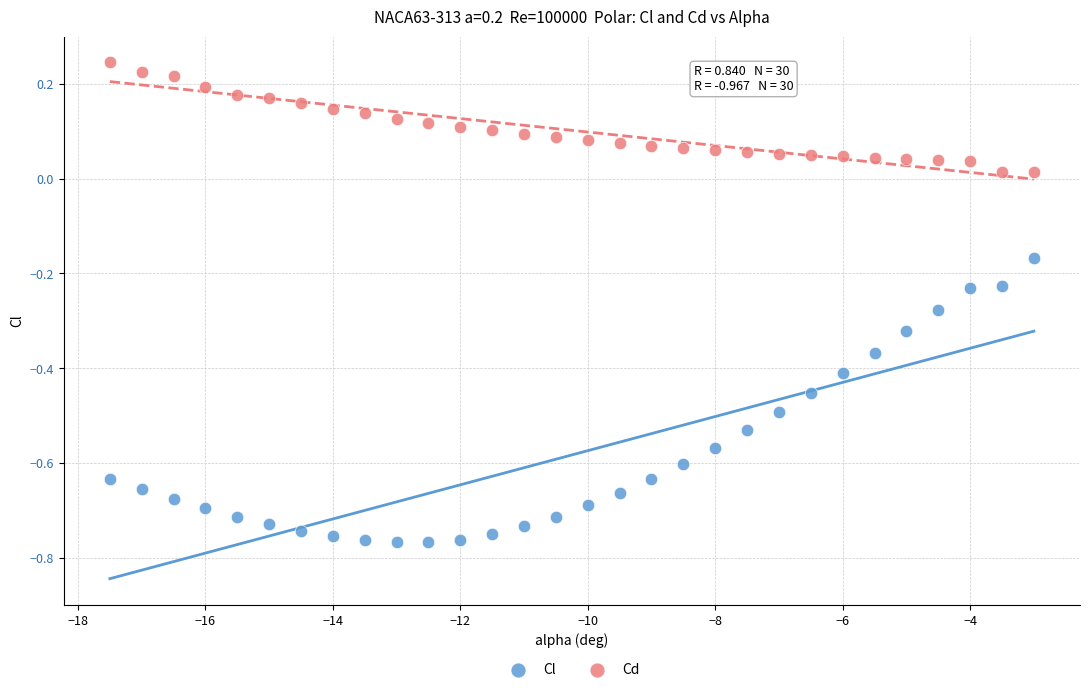

Which series reaches the maximum Y coordinate?

Cd